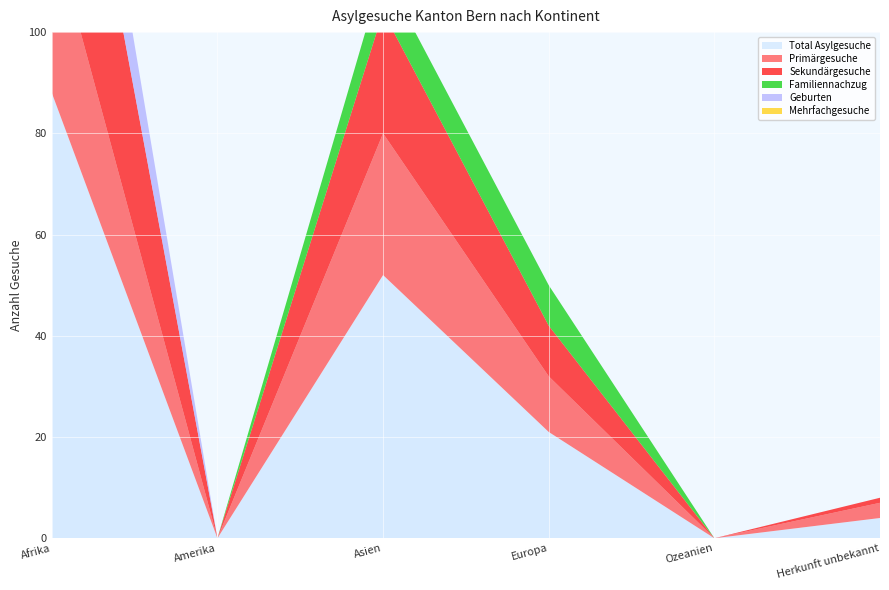

At which label is Sekundärgesuche closest to 27?

Asien